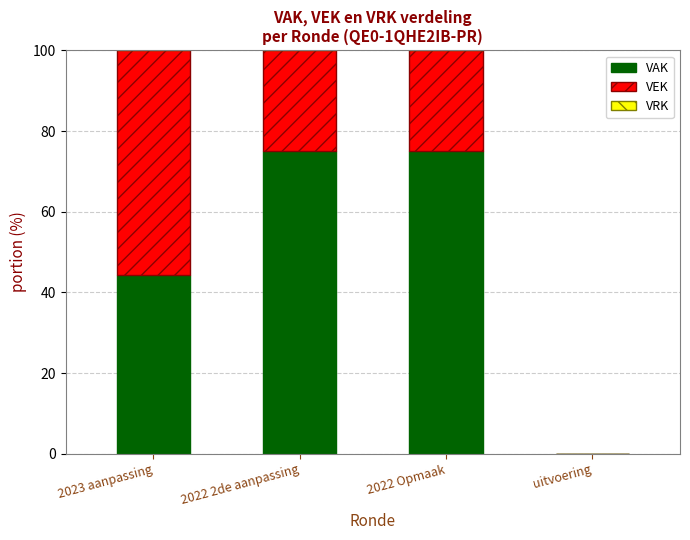

True or false: VAK has a value of 26.8 at 2022 Opmaak.

False